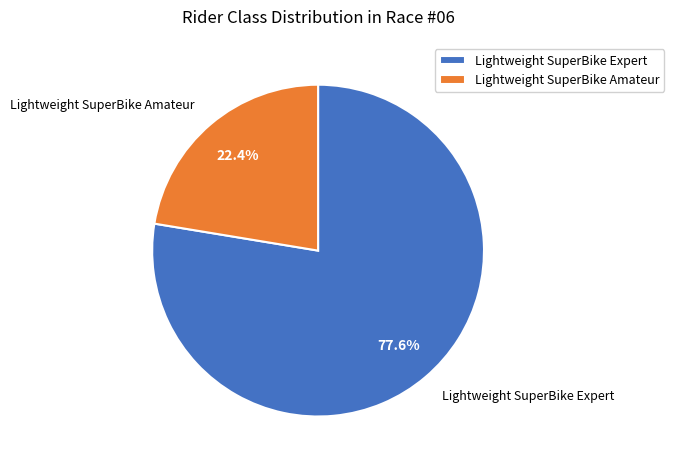

Combined, what portion of the pie is Lightweight SuperBike Expert and Lightweight SuperBike Amateur?

100.0%